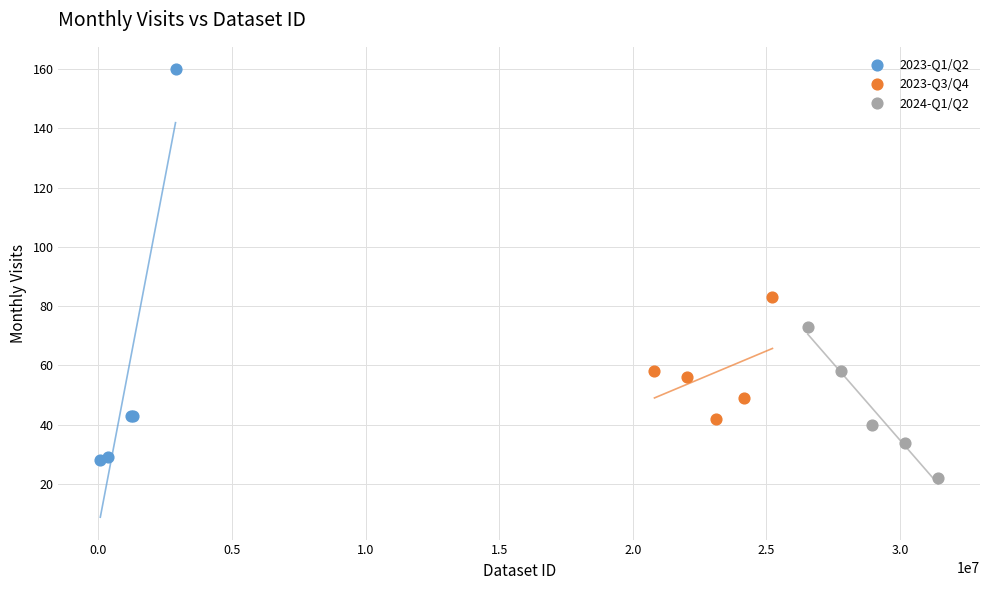

Which series contains the highest Y value?

2023-Q1/Q2